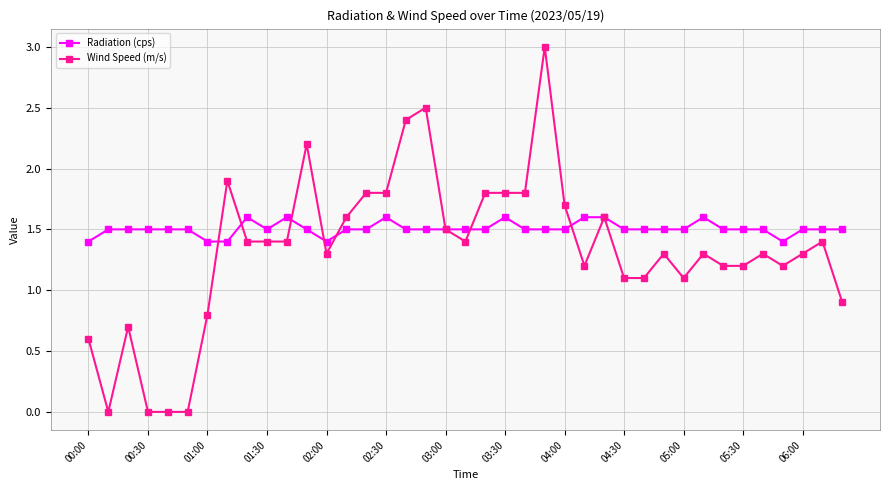

Reading right to left, transcribe all the data shown in this chart.

Radiation (cps): 1.5	1.5	1.5	1.4	1.5	1.5	1.5	1.6	1.5	1.5	1.5	1.5	1.6	1.6	1.5	1.5	1.5	1.6	1.5	1.5	1.5	1.5	1.5	1.6	1.5	1.5	1.4	1.5	1.6	1.5	1.6	1.4	1.4	1.5	1.5	1.5	1.5	1.5	1.4
Wind Speed (m/s): 0.9	1.4	1.3	1.2	1.3	1.2	1.2	1.3	1.1	1.3	1.1	1.1	1.6	1.2	1.7	3.0	1.8	1.8	1.8	1.4	1.5	2.5	2.4	1.8	1.8	1.6	1.3	2.2	1.4	1.4	1.4	1.9	0.8	0.0	0.0	0.0	0.7	0.0	0.6